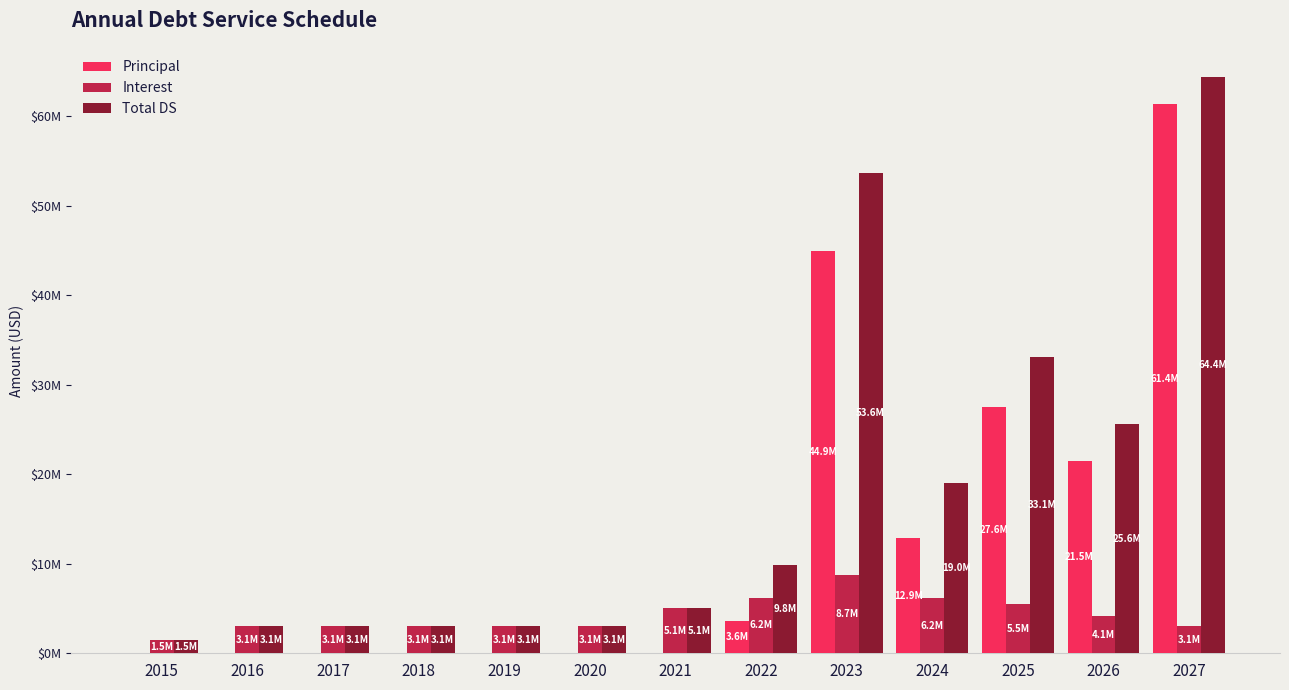

At which category does the chart reach its minimum across all series?

2015